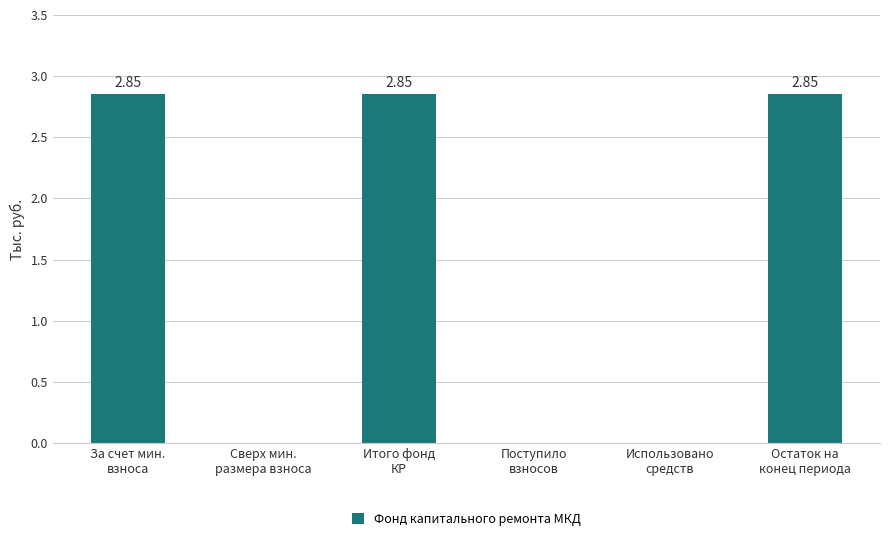

How many data points are above 2?

3